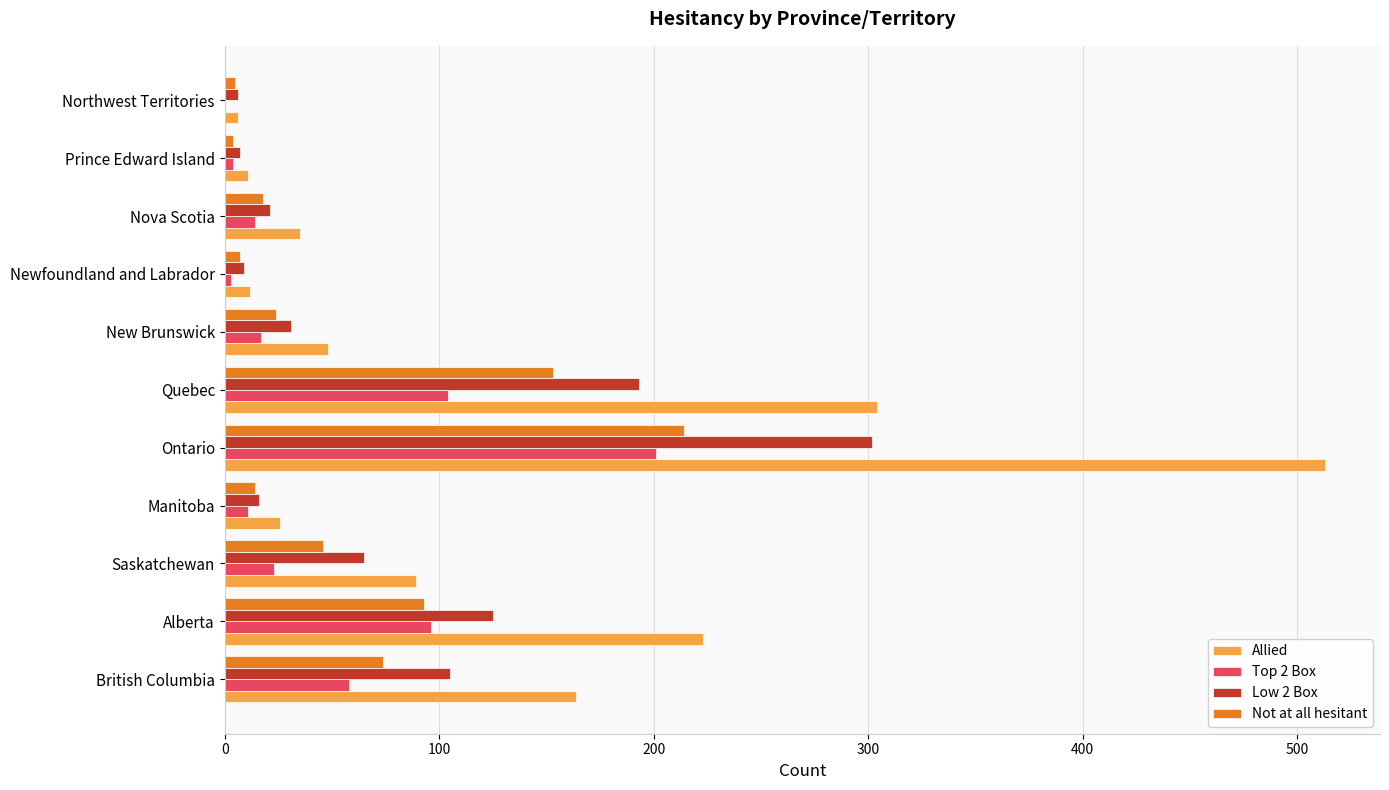

Which series has the largest total across all categories?

Allied